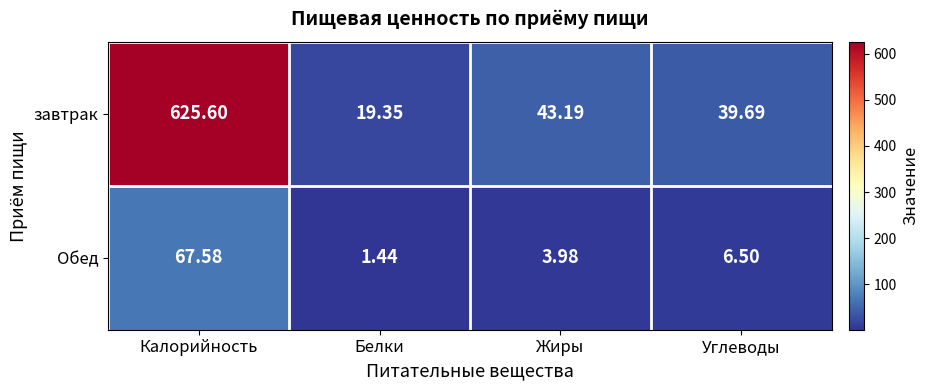

Which label corresponds to the largest value in the chart?

Калорийность